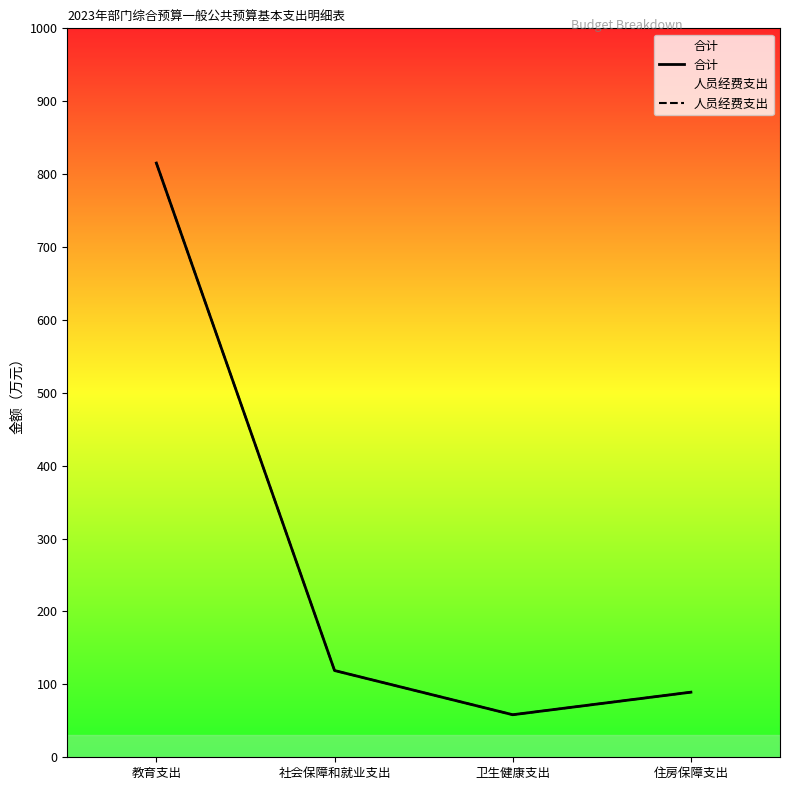

At which category is the sum across all series the highest?

教育支出